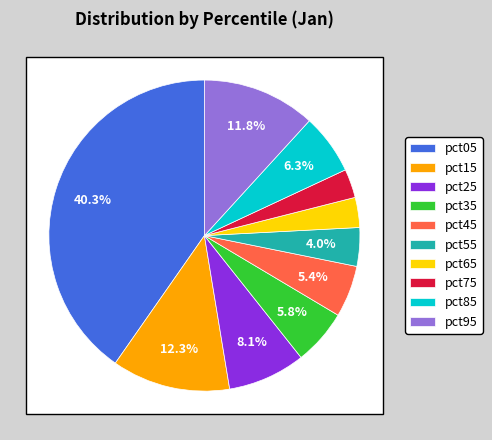

What is the change in value from pct35 to pct55?

-0.1